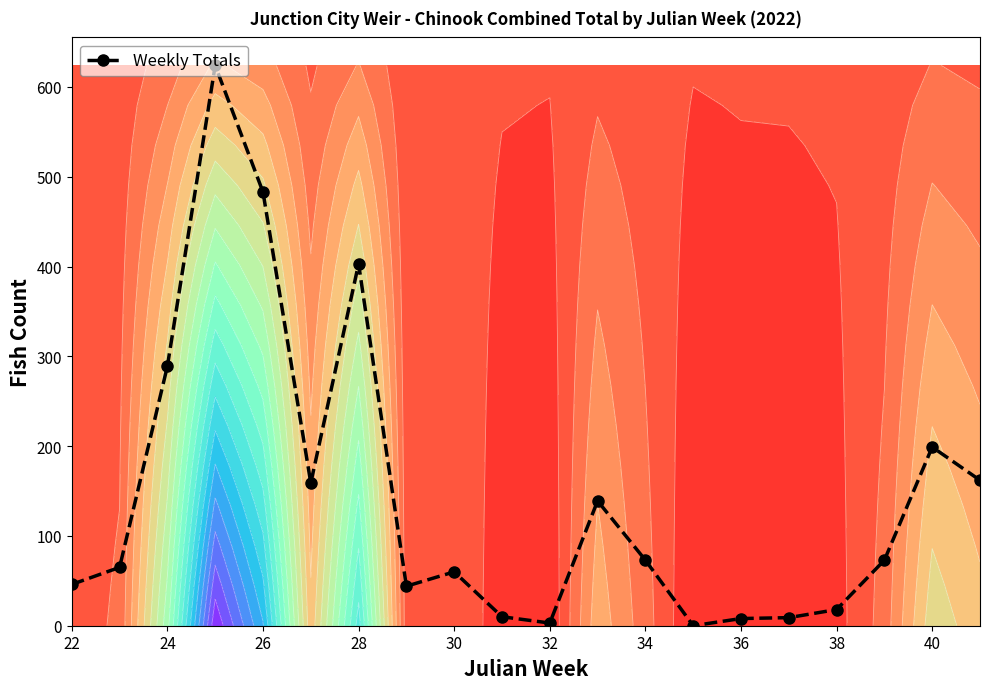

The Weekly Totals series shows 67 at 22. True or false?

False